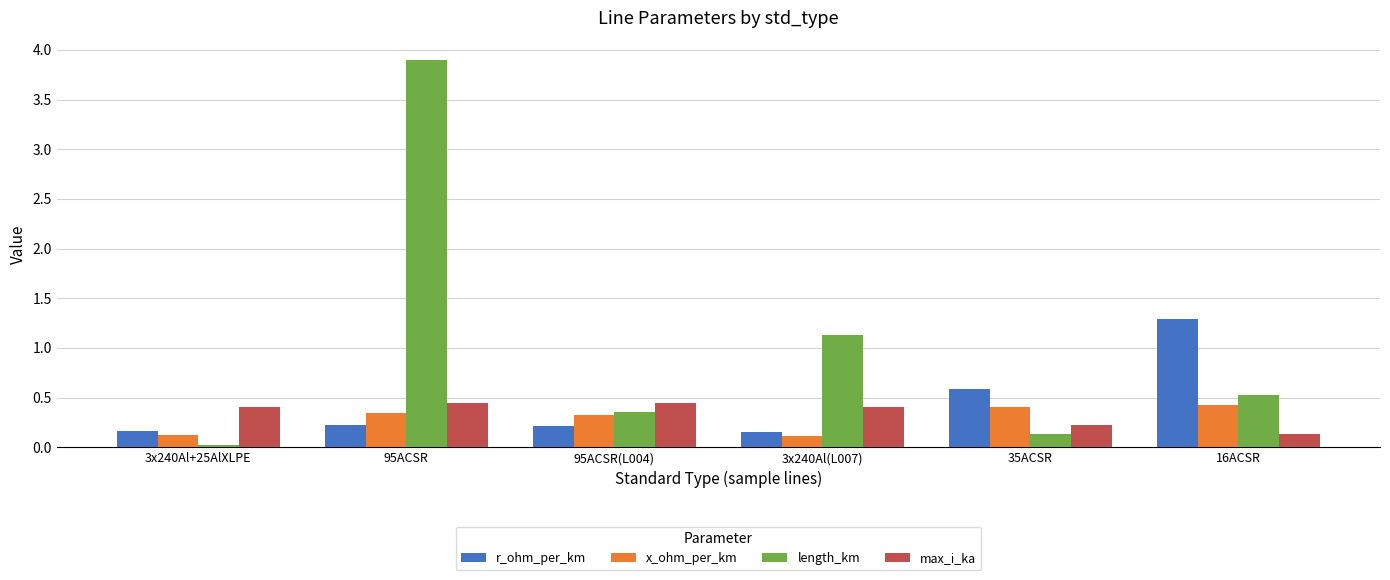

Count the max_i_ka values in the range 0 to 1.

6